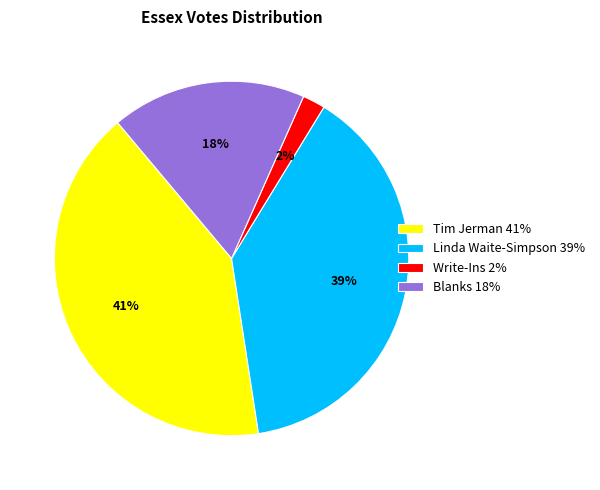

Between Blanks 18% and Write-Ins 2%, which is larger?

Blanks 18%